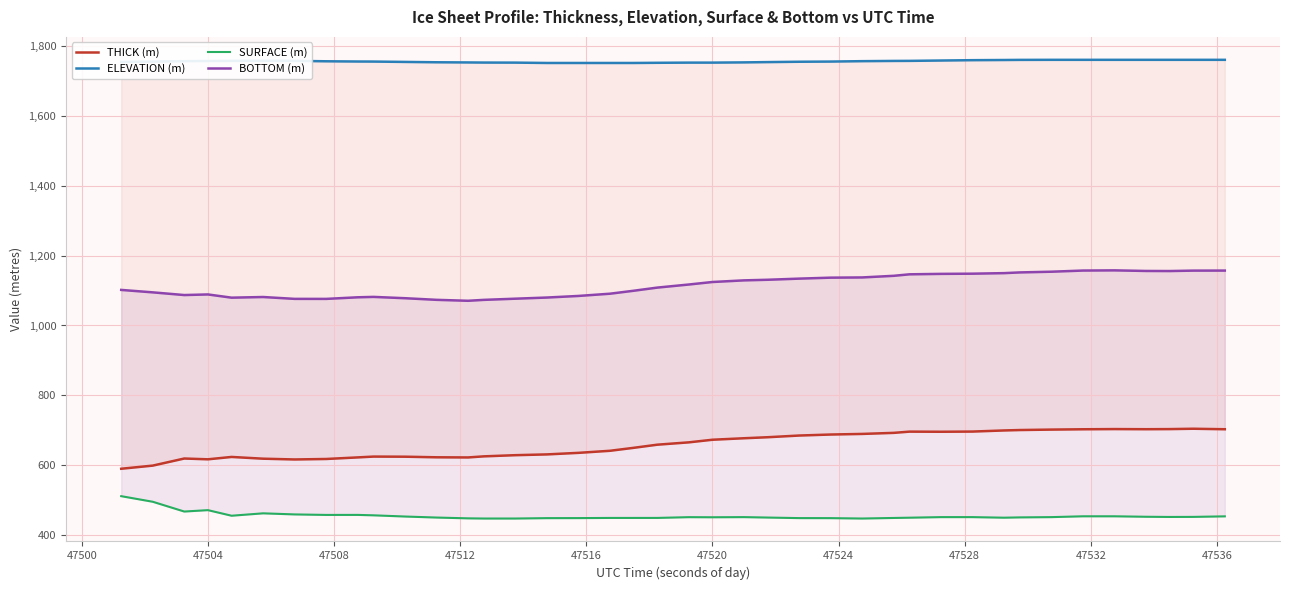

What is the value of the BOTTOM (m) point at the 38th from the left?

1155.7